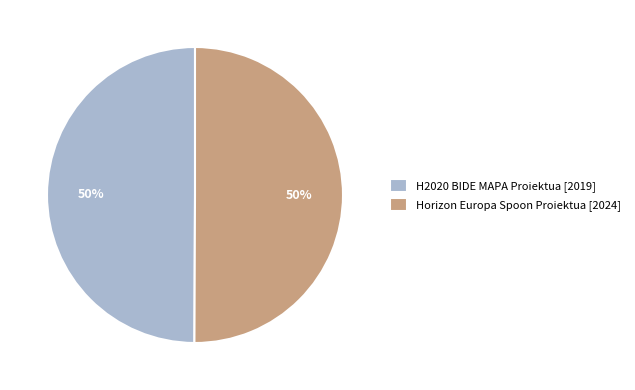

Approximately how many times larger is the value at H2020 BIDE MAPA Proiektua [2019] compared to Horizon Europa Spoon Proiektua [2024]?

1.0